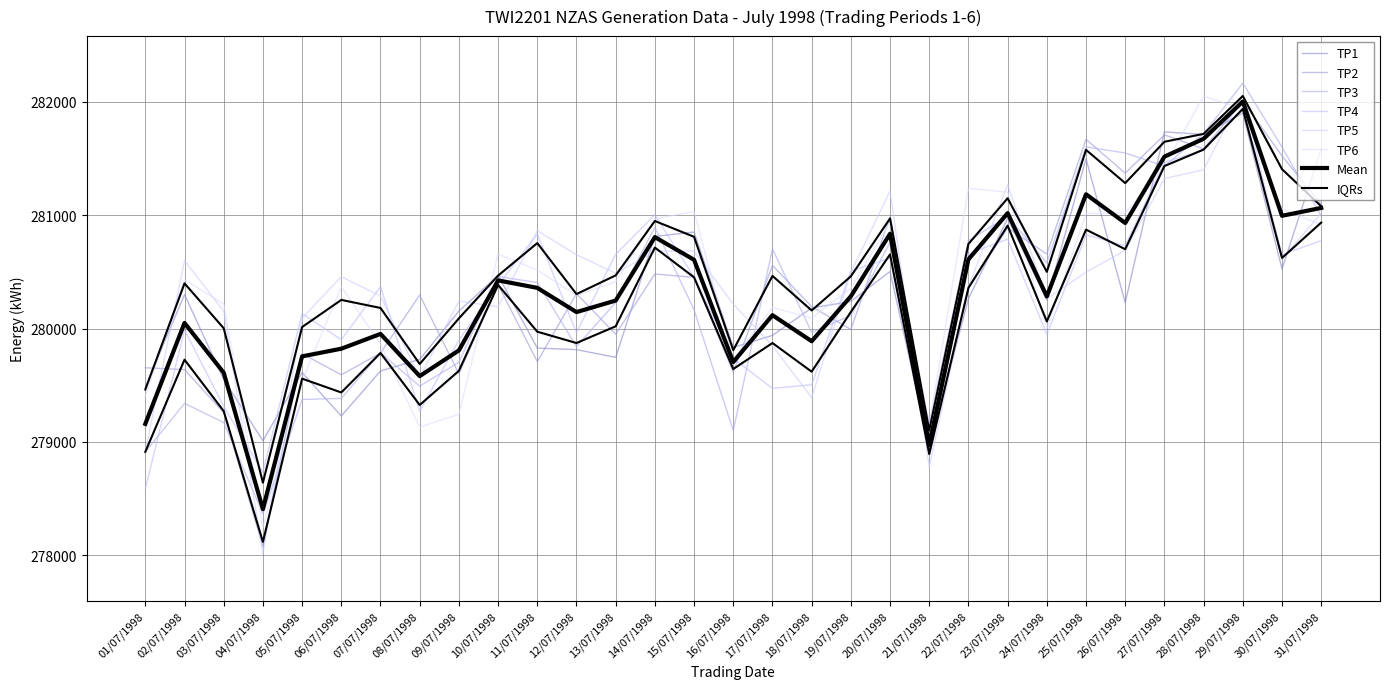

Reading left to right, list all the values displayed in this chart.

TP1: 01/07/1998=279482	02/07/1998=280300	03/07/1998=279550	04/07/1998=279010	05/07/1998=279612	06/07/1998=279228	07/07/1998=279626	08/07/1998=279728	09/07/1998=280154	10/07/1998=280470	11/07/1998=279828	12/07/1998=279814	13/07/1998=279746	14/07/1998=280814	15/07/1998=280852	16/07/1998=279834	17/07/1998=279940	18/07/1998=280182	19/07/1998=280240	20/07/1998=280504	21/07/1998=278952	22/07/1998=280264	23/07/1998=280972	24/07/1998=280252	25/07/1998=281498	26/07/1998=280228	27/07/1998=281736	28/07/1998=281714	29/07/1998=281902	30/07/1998=280526	31/07/1998=281586
TP2: 01/07/1998=279654	02/07/1998=279638	03/07/1998=279258	04/07/1998=278074	05/07/1998=279778	06/07/1998=279592	07/07/1998=279784	08/07/1998=280296	09/07/1998=279602	10/07/1998=280388	11/07/1998=279708	12/07/1998=280308	13/07/1998=279950	14/07/1998=280482	15/07/1998=280452	16/07/1998=279614	17/07/1998=280558	18/07/1998=280194	19/07/1998=279992	20/07/1998=280984	21/07/1998=278906	22/07/1998=280356	23/07/1998=280888	24/07/1998=280658	25/07/1998=281670	26/07/1998=281372	27/07/1998=281710	28/07/1998=281586	29/07/1998=282008	30/07/1998=281524	31/07/1998=281100
TP3: 01/07/1998=278910	02/07/1998=279340	03/07/1998=279170	04/07/1998=278364	05/07/1998=279374	06/07/1998=279384	07/07/1998=279786	08/07/1998=279492	09/07/1998=279702	10/07/1998=280460	11/07/1998=280406	12/07/1998=279842	13/07/1998=280230	14/07/1998=280894	15/07/1998=280166	16/07/1998=279098	17/07/1998=280704	18/07/1998=279966	19/07/1998=280116	20/07/1998=280760	21/07/1998=279156	22/07/1998=280776	23/07/1998=280990	24/07/1998=280580	25/07/1998=281604	26/07/1998=281550	27/07/1998=281434	28/07/1998=281720	29/07/1998=282166	30/07/1998=281602	31/07/1998=280994
TP4: 01/07/1998=278586	02/07/1998=279988	03/07/1998=279312	04/07/1998=278732	05/07/1998=280132	06/07/1998=279902	07/07/1998=280370	08/07/1998=279270	09/07/1998=279898	10/07/1998=280384	11/07/1998=280834	12/07/1998=279964	13/07/1998=280656	14/07/1998=281004	15/07/1998=280454	16/07/1998=279736	17/07/1998=279472	18/07/1998=279504	19/07/1998=280510	20/07/1998=280620	21/07/1998=278888	22/07/1998=280660	23/07/1998=280790	24/07/1998=279948	25/07/1998=280826	26/07/1998=280732	27/07/1998=281466	28/07/1998=281578	29/07/1998=281948	30/07/1998=280652	31/07/1998=280776
TP5: 01/07/1998=278918	02/07/1998=280600	03/07/1998=280154	04/07/1998=278010	05/07/1998=280092	06/07/1998=280458	07/07/1998=280288	08/07/1998=279566	09/07/1998=280244	10/07/1998=280192	11/07/1998=280864	12/07/1998=280652	13/07/1998=280488	14/07/1998=280682	15/07/1998=280684	16/07/1998=280216	17/07/1998=279850	18/07/1998=279390	19/07/1998=280496	20/07/1998=281214	21/07/1998=278778	22/07/1998=280370	23/07/1998=281270	24/07/1998=280264	25/07/1998=280498	26/07/1998=280690	27/07/1998=281324	28/07/1998=281402	29/07/1998=282068	30/07/1998=280614	31/07/1998=281018
TP6: 01/07/1998=279404	02/07/1998=280432	03/07/1998=280218	04/07/1998=278246	05/07/1998=279540	06/07/1998=280370	07/07/1998=279864	08/07/1998=279130	09/07/1998=279244	10/07/1998=280658	11/07/1998=280516	12/07/1998=280294	13/07/1998=280414	14/07/1998=280968	15/07/1998=281034	16/07/1998=279730	17/07/1998=280186	18/07/1998=280094	19/07/1998=280356	20/07/1998=280938	21/07/1998=279150	22/07/1998=281238	23/07/1998=281204	24/07/1998=280000	25/07/1998=281016	26/07/1998=281020	27/07/1998=281436	28/07/1998=282052	29/07/1998=281936	30/07/1998=281056	31/07/1998=280916